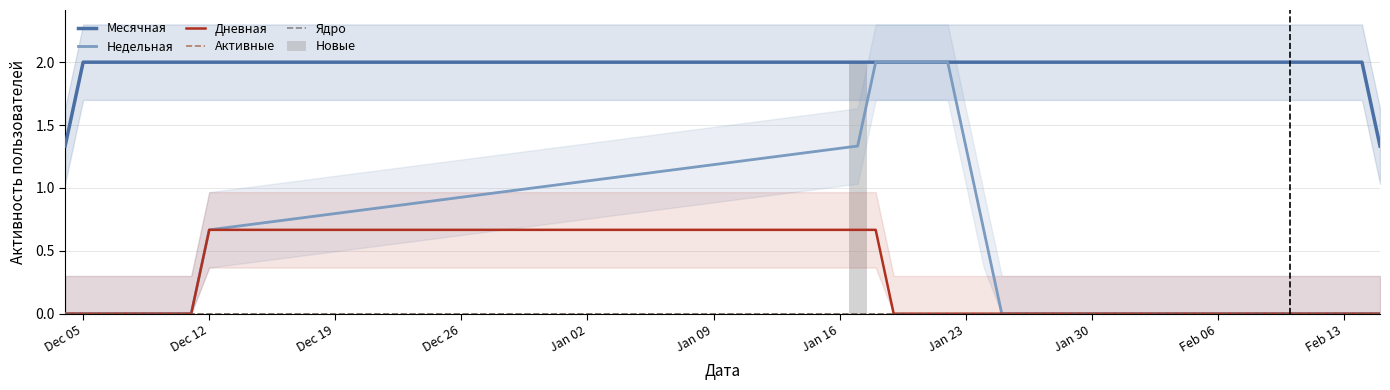

What is the label of the 29th bar from the right?

Feb 13